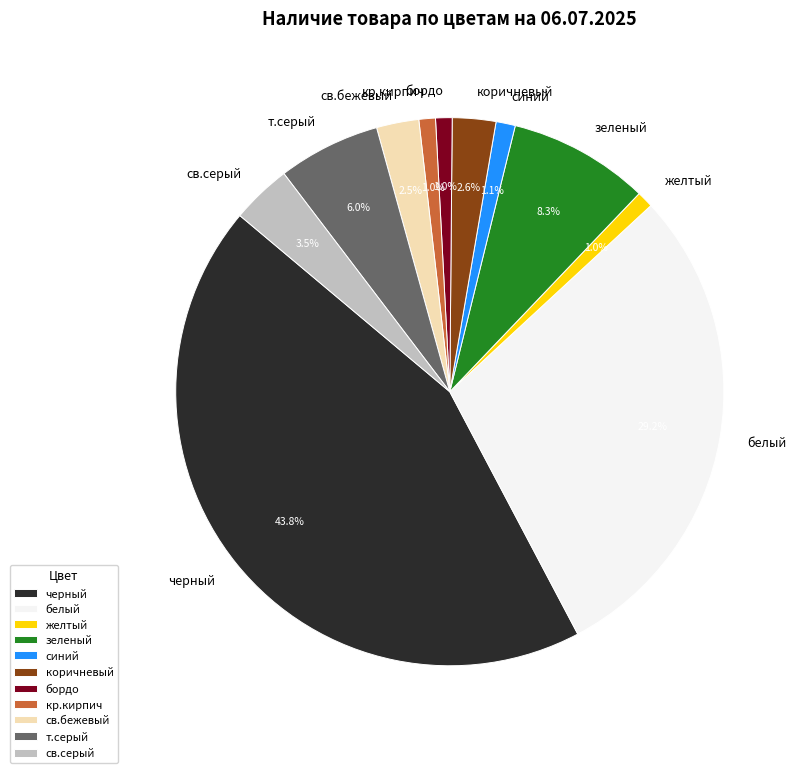

Is the sum of кр.кирпич and св.серый greater than half?

No